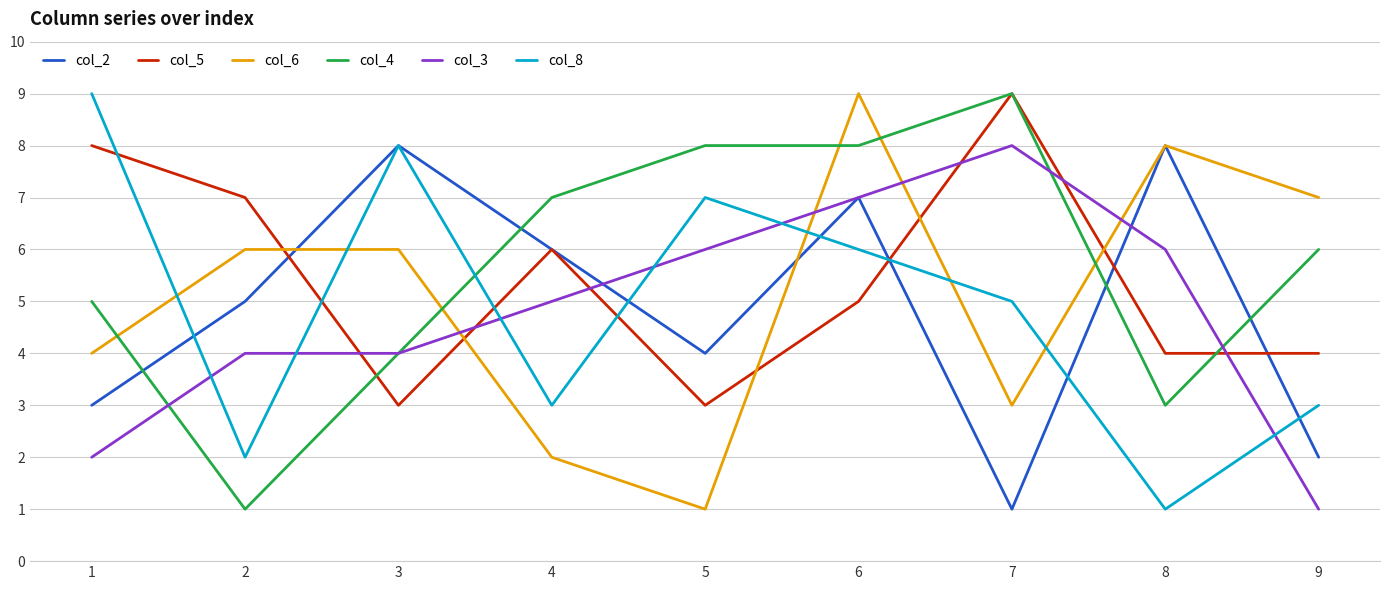

True or false: col_5 has a value of 3 at 6.

False